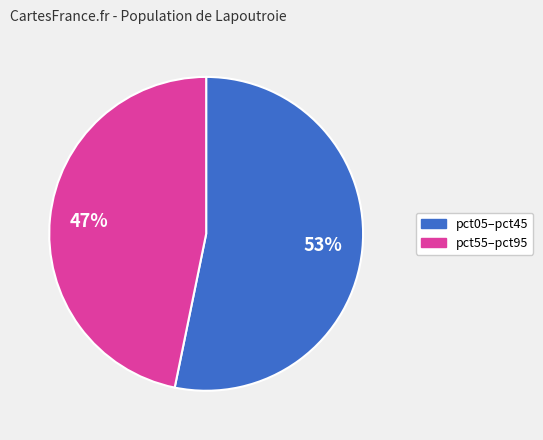

To the nearest percent, what is the average slice percentage?

50%